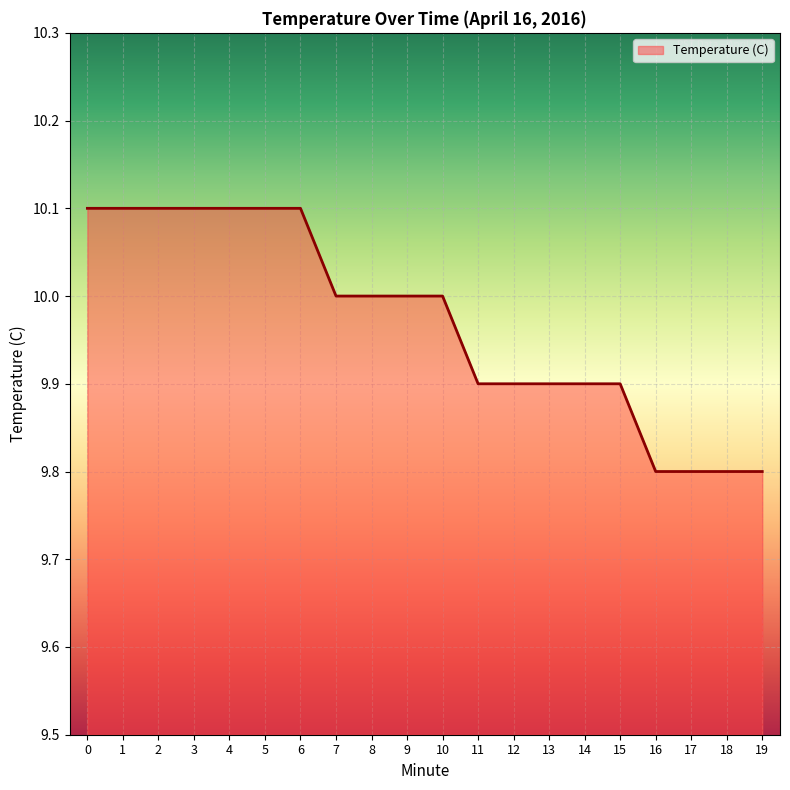

What is the maximum value shown in the chart?

10.1